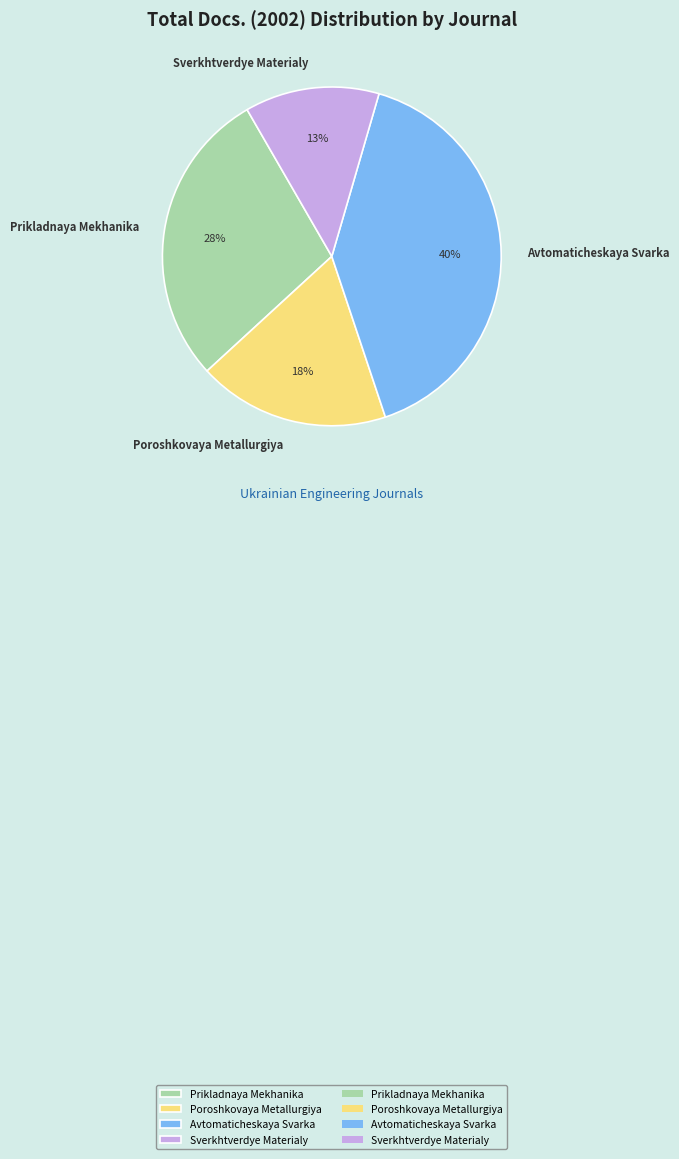

Is it true that Avtomaticheskaya Svarka is 40% of the pie?

True